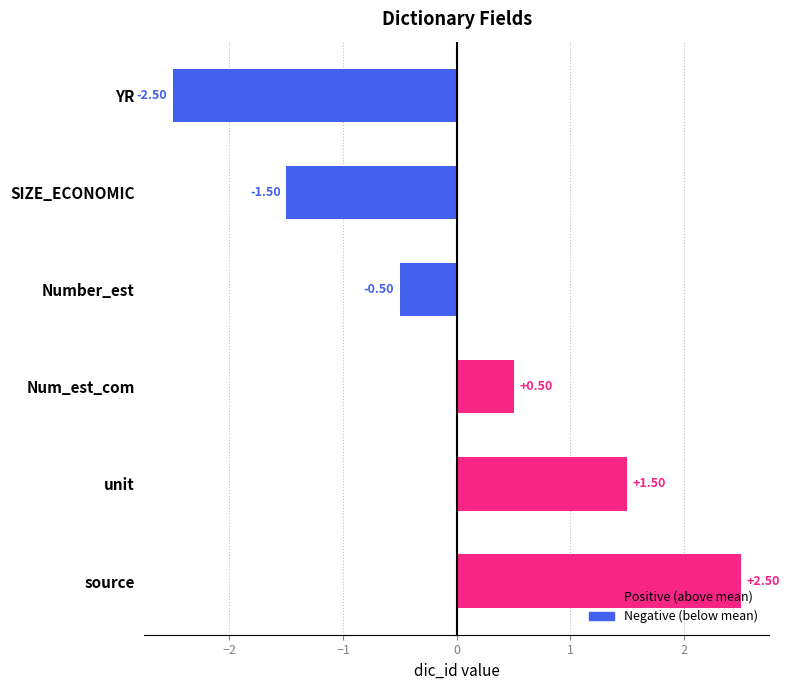

What is the smallest value displayed?

-2.5